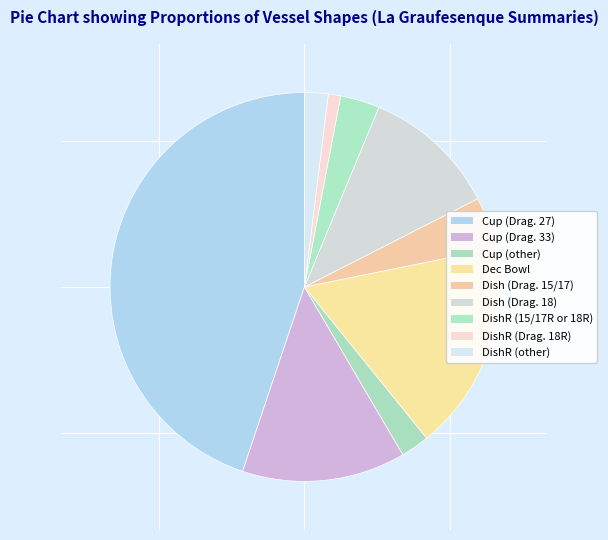

To the nearest percent, what is the average slice percentage?

11%